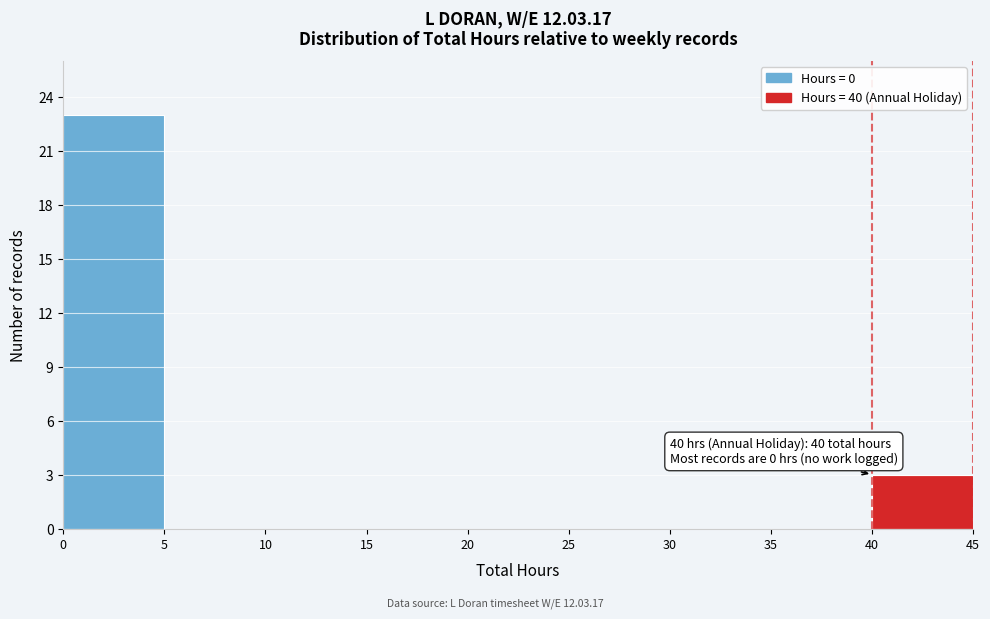

Over which range of the x-axis is the bar tallest?

0 to 5